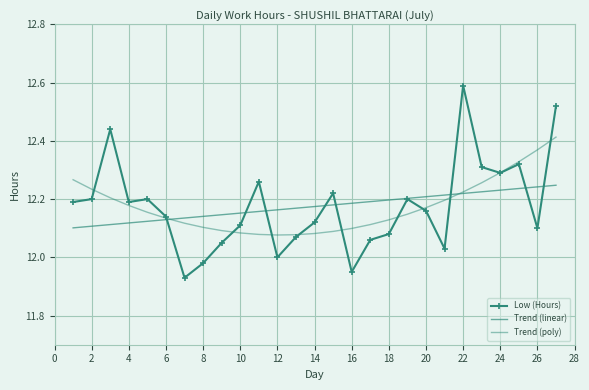

Is this an area chart (filled region under the line)?

No